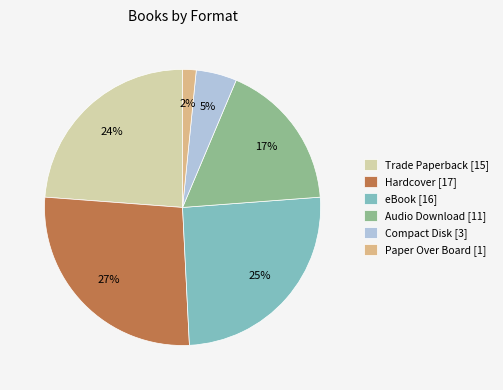

How many slices are in this pie chart?

6